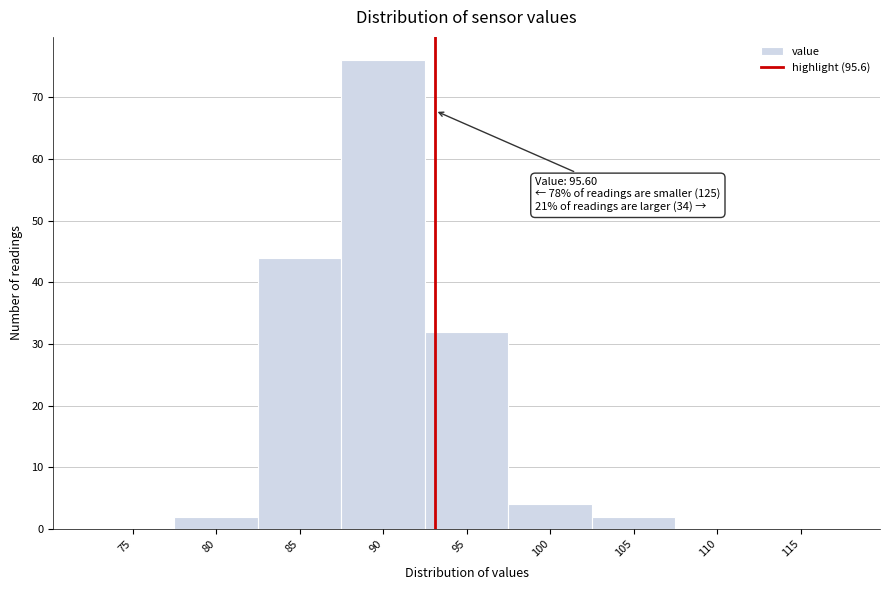

Reading left to right, transcribe all the data shown in this chart.

75=0	80=2	85=44	90=76	95=32	100=4	105=2	110=0	115=0